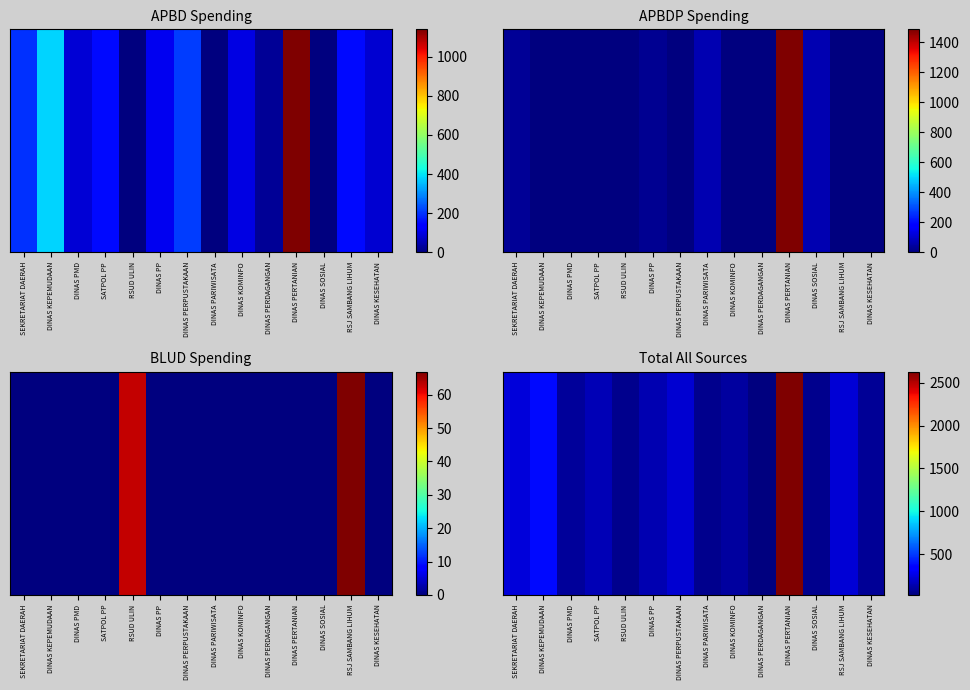

Which has a higher value, RSUD ULIN or DINAS KESEHATAN?

DINAS KESEHATAN